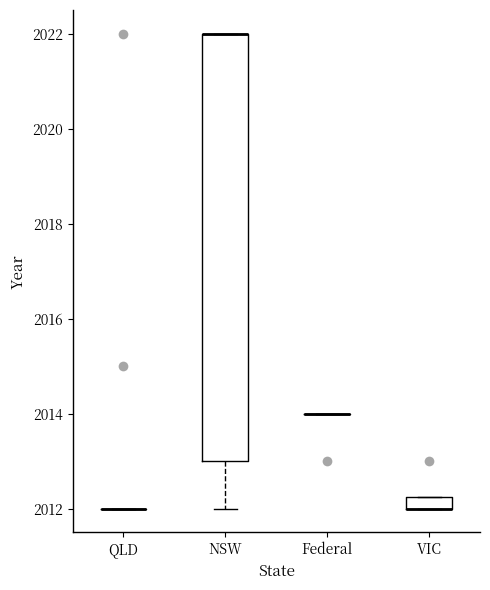

Where is the lower edge of the box for VIC on the y-axis? The values are not printed on the chart, so give them approximately, as read against the axis.

2012.0